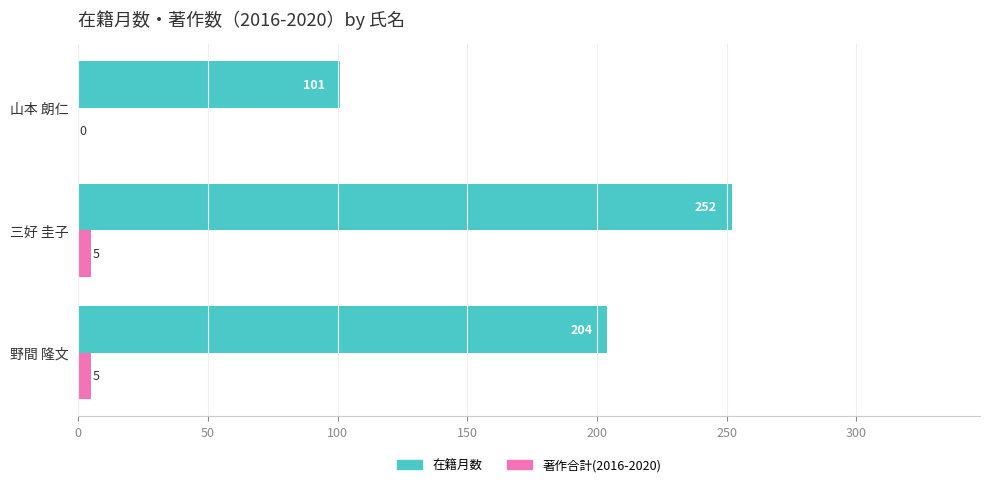

At which category is the sum across all series the highest?

三好 圭子